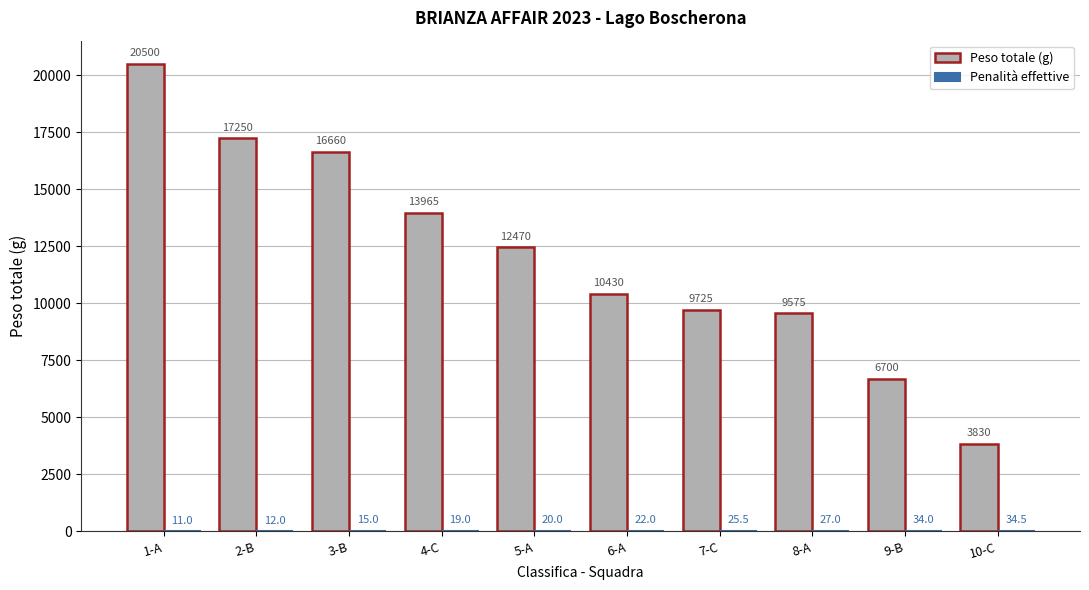

At which label does Peso totale (g) first exceed 12470?

1-A